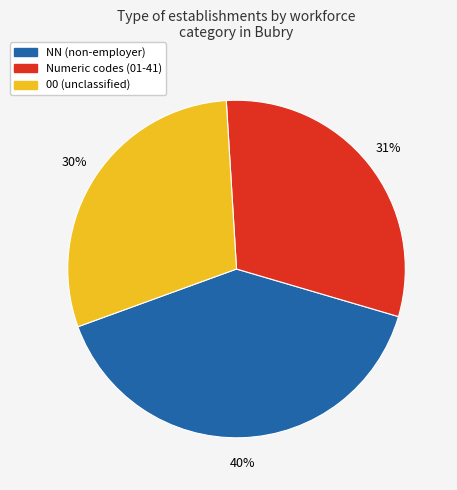

To the nearest percent, what is the difference between the largest and smallest slice percentages?

10%